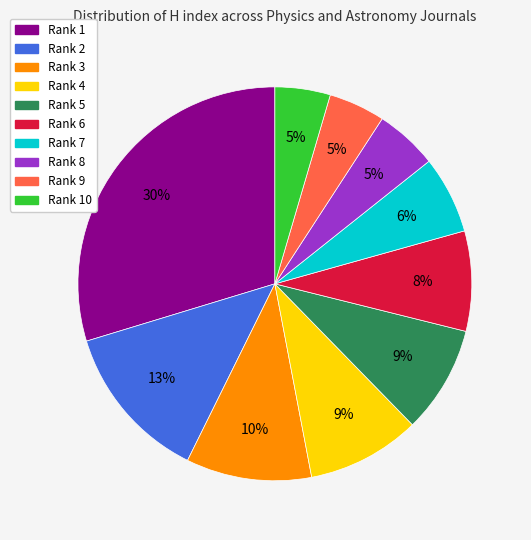

To the nearest percent, what is the average slice percentage?

10%